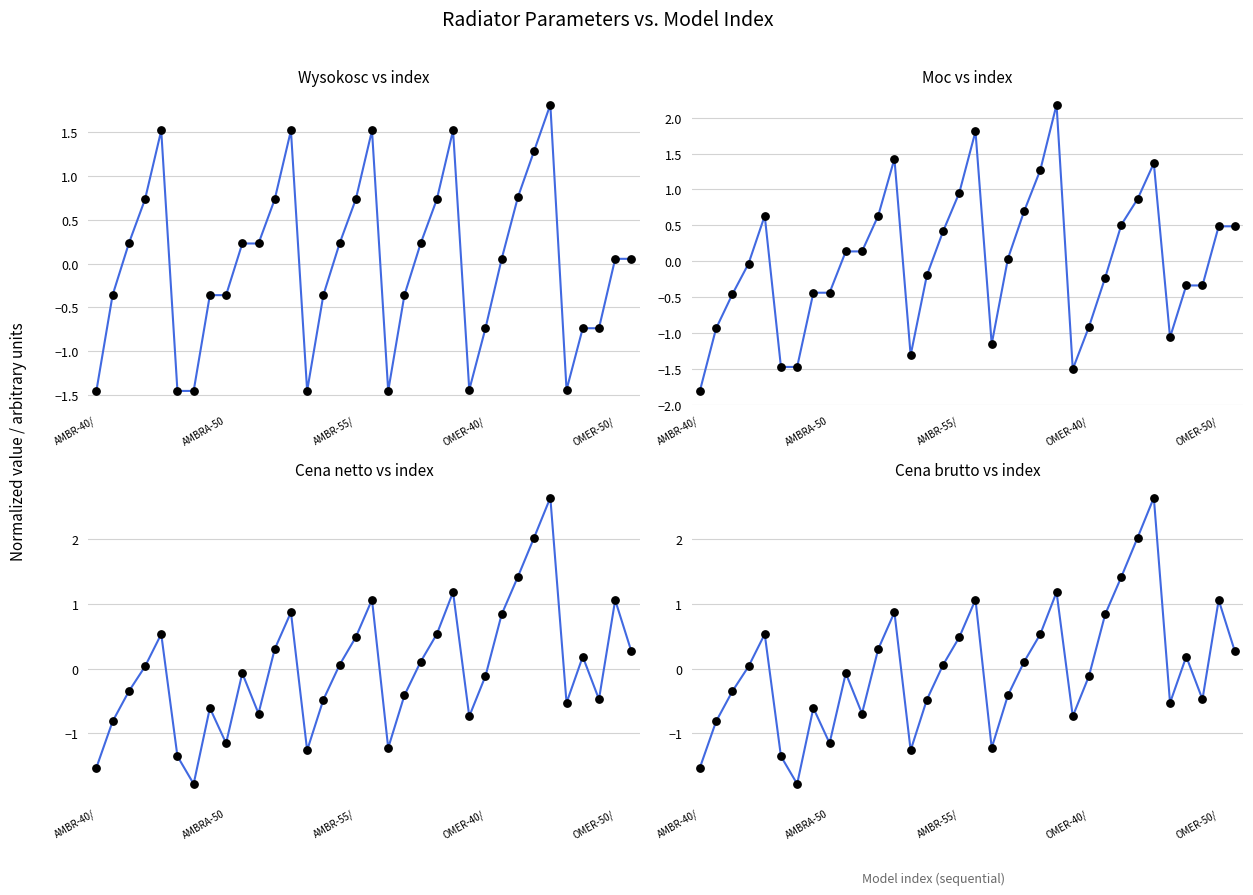

At which category is the sum across all series the highest?

OMER-40/170